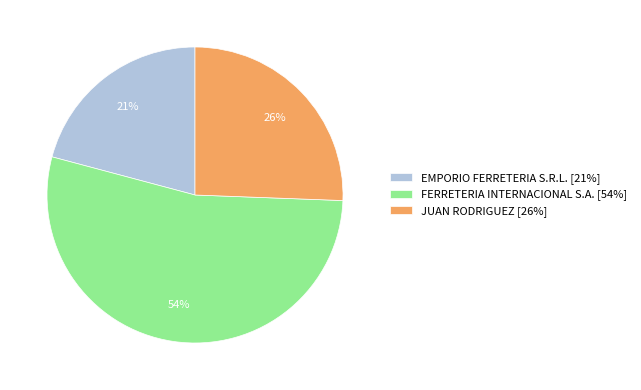

To the nearest percent, what is the average slice percentage?

33%